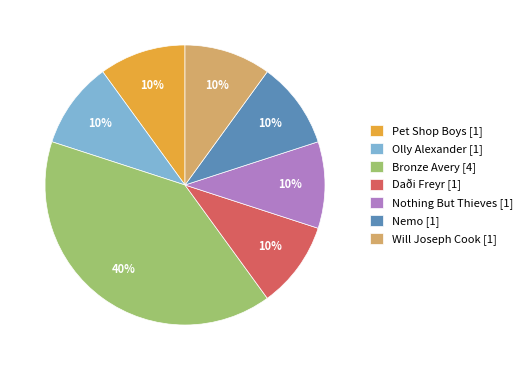

Combined, do Will Joseph Cook and Daði Freyr account for over 50%?

No